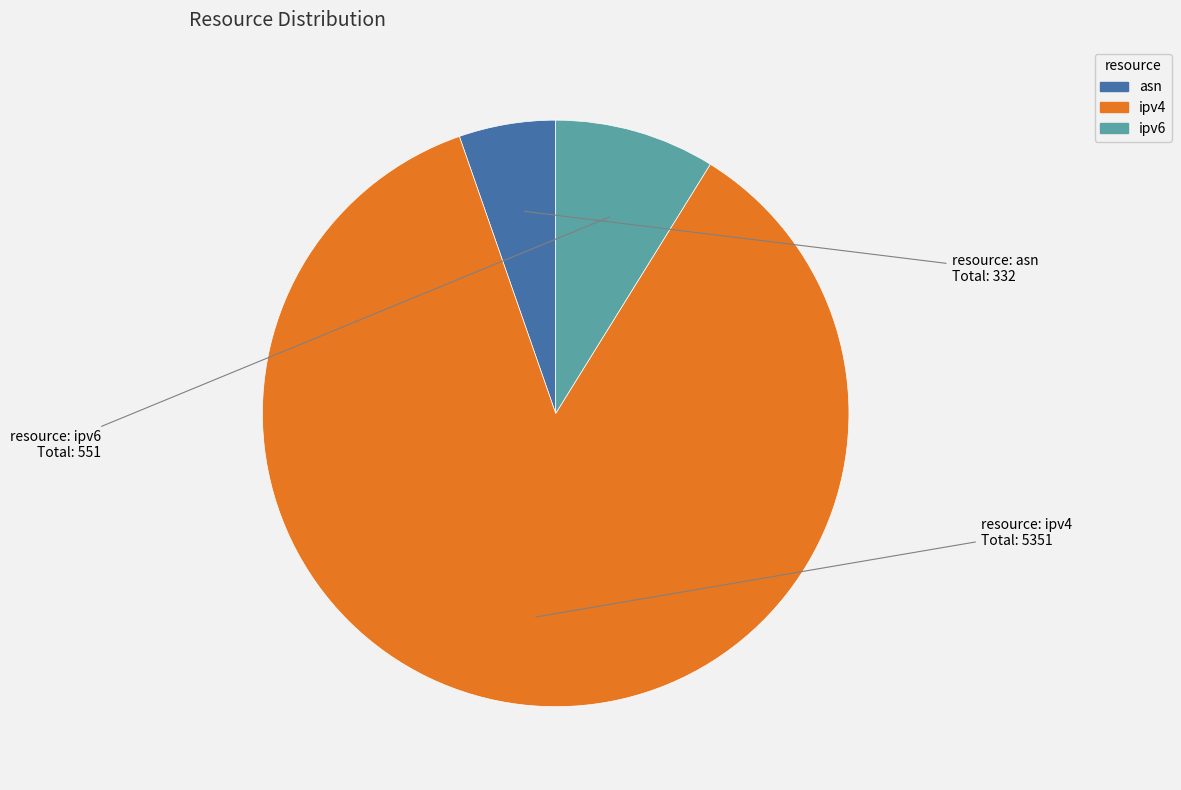

What is the smallest slice in the pie chart?

asn